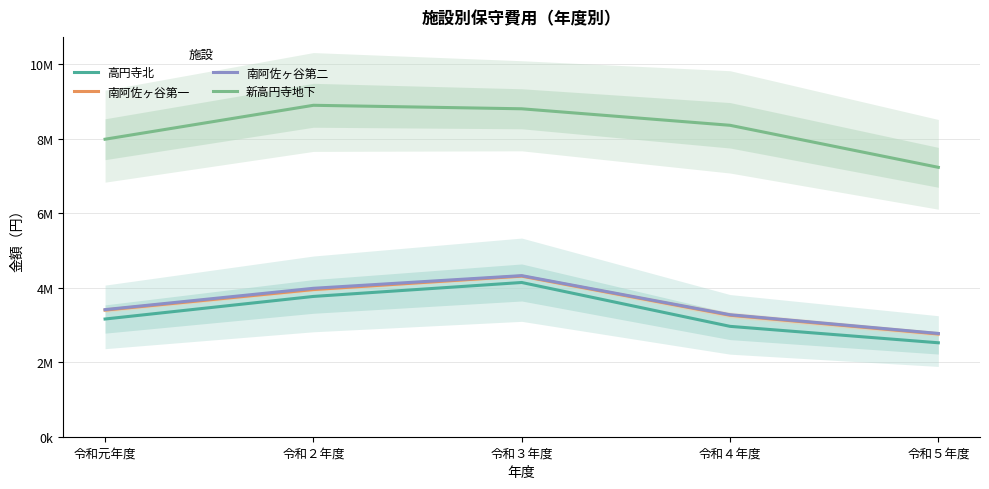

True or false: 新高円寺地下 has more than 2 interior local peaks.

False